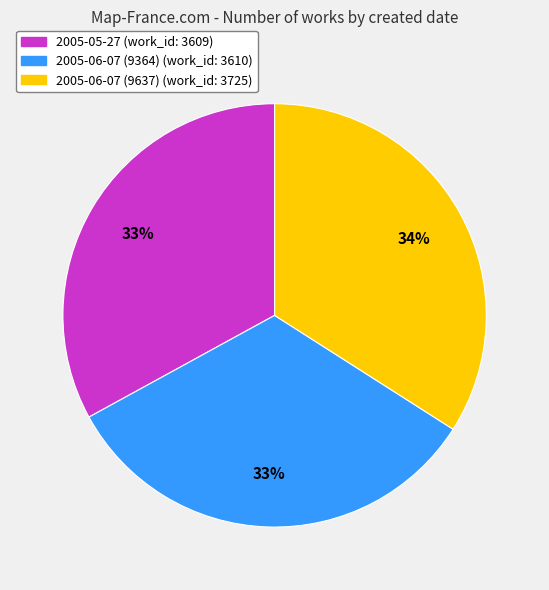

True or false: 2005-06-07 (9637) accounts for 34% of the total.

True